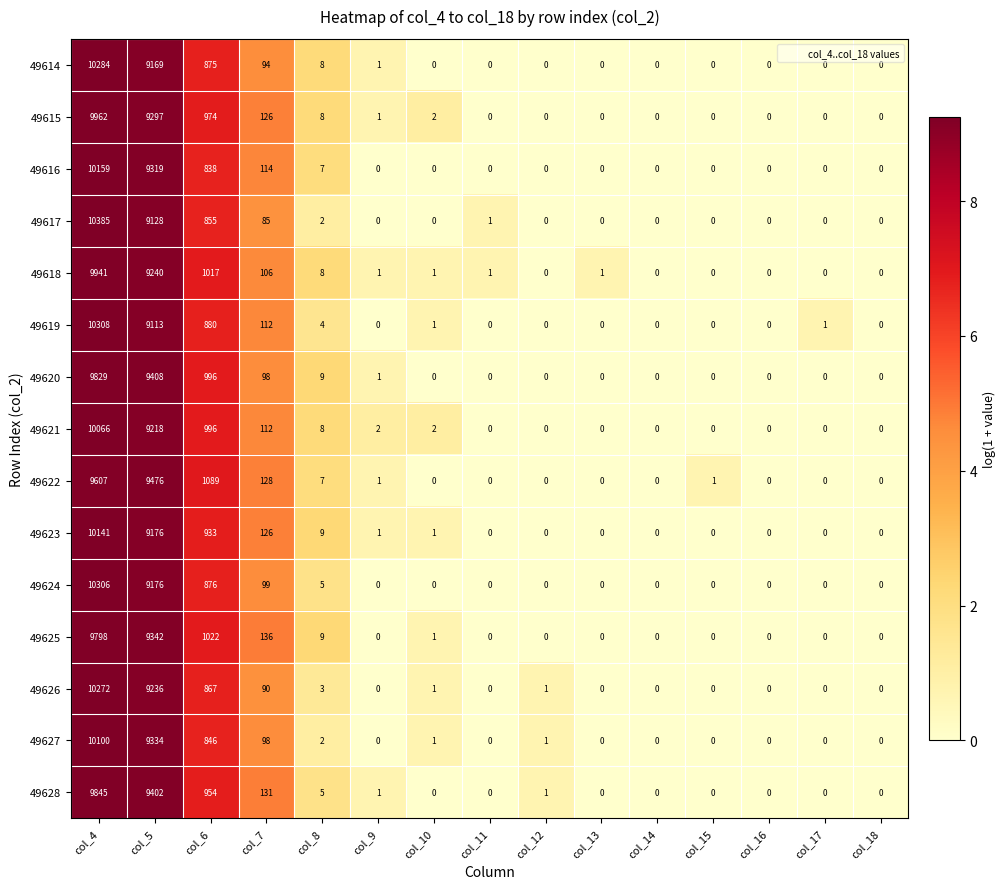

What is the difference between the second highest and minimum values in the 49619 series?

9113